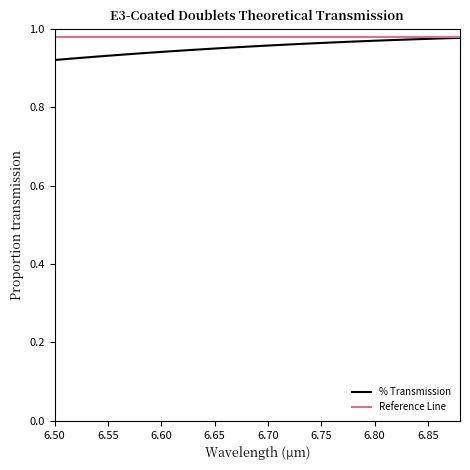

Which series has the largest range (max minus min)?

% Transmission